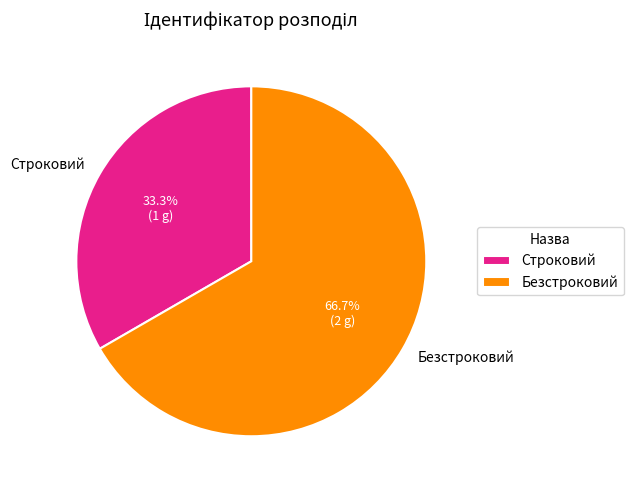

To the nearest percent, what is the average slice percentage?

50%